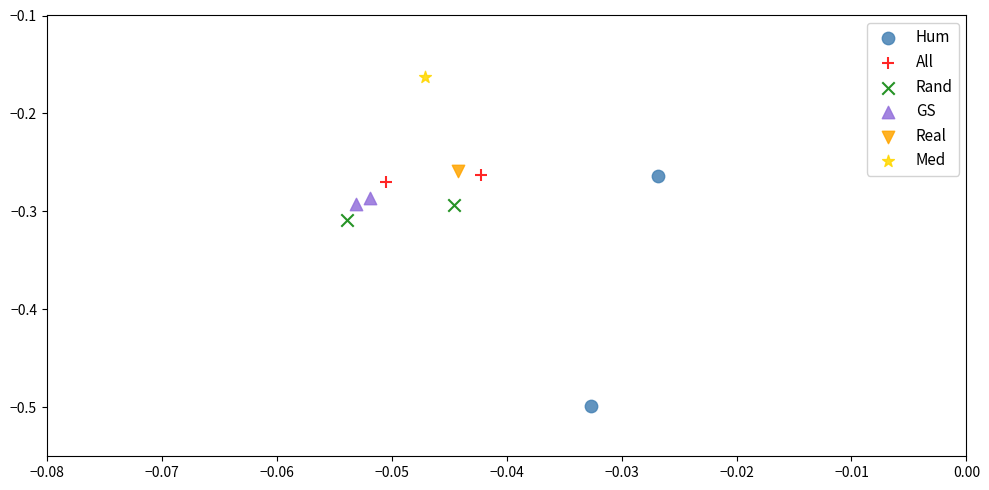

What are all the series names shown in the legend?

Hum, All, Rand, GS, Real, Med